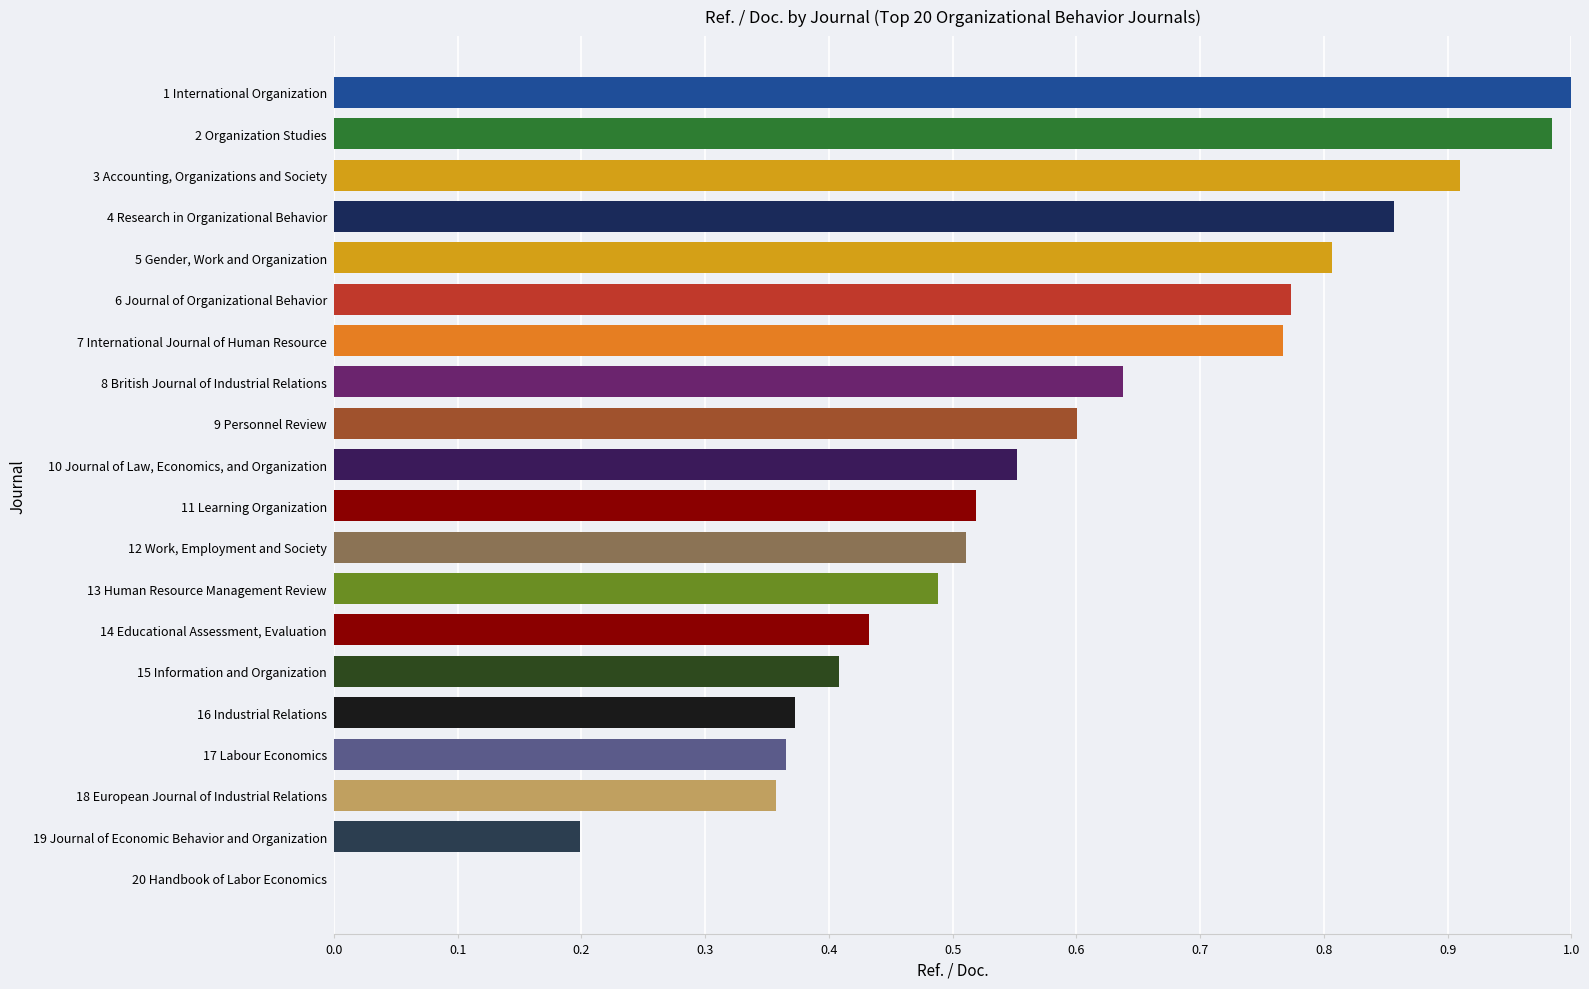

What is the sum of the values at 13 Human Resource Management Review and 8 British Journal of Industrial Relations?

1.1